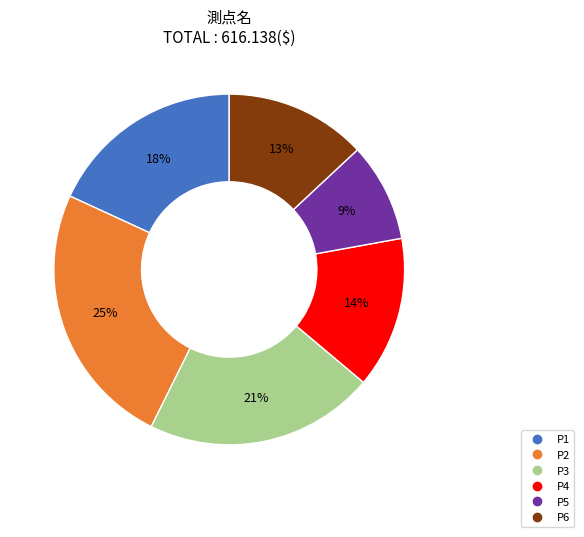

Do P4 and P6 together represent more than half of the pie?

No